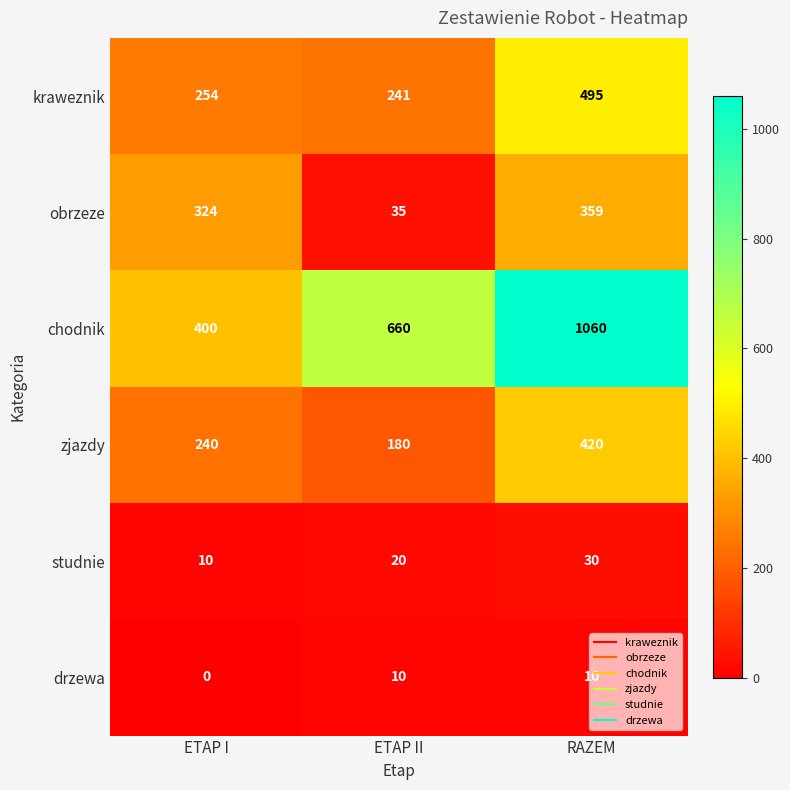

True or false: obrzeze has a value of 359 at RAZEM.

True